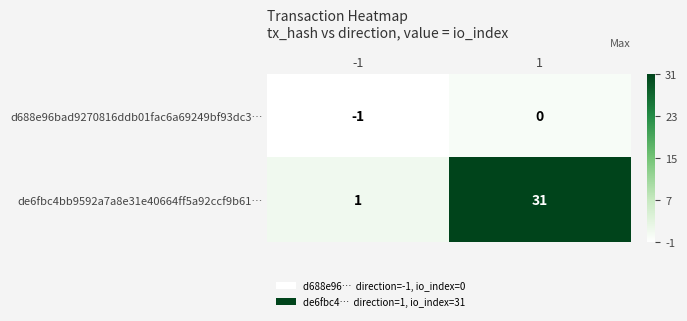

What is the approximate value of de6fbc4bb9592a7a8e31e40664ff5a92ccf9b61… at 1, to the nearest 5?

30